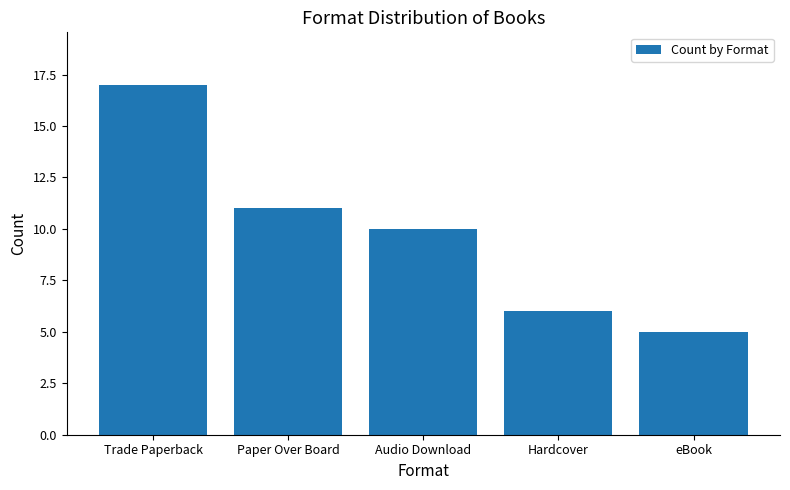

What is the difference between the maximum and second lowest values?

11